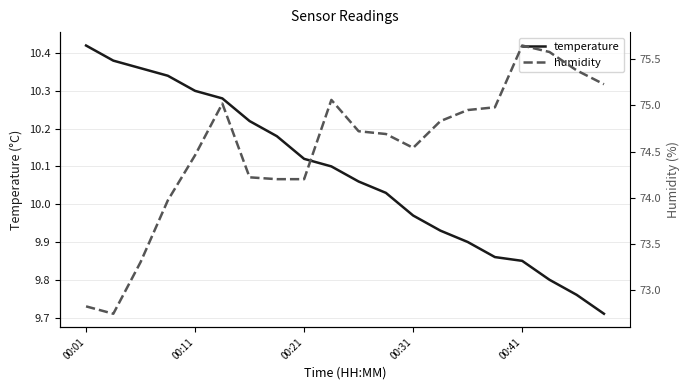

True or false: temperature has a value of 16.2 at 00:11.

False